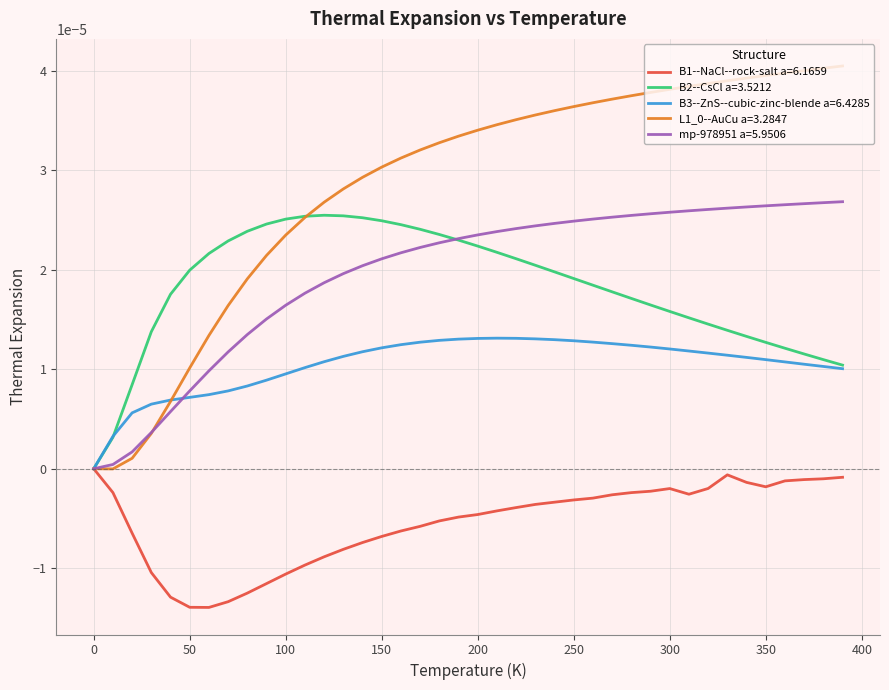

List the series in order of their peak value, lowest first.

B1--NaCl--rock-salt a=6.1659, B3--ZnS--cubic-zinc-blende a=6.4285, B2--CsCl a=3.5212, mp-978951 a=5.9506, L1_0--AuCu a=3.2847